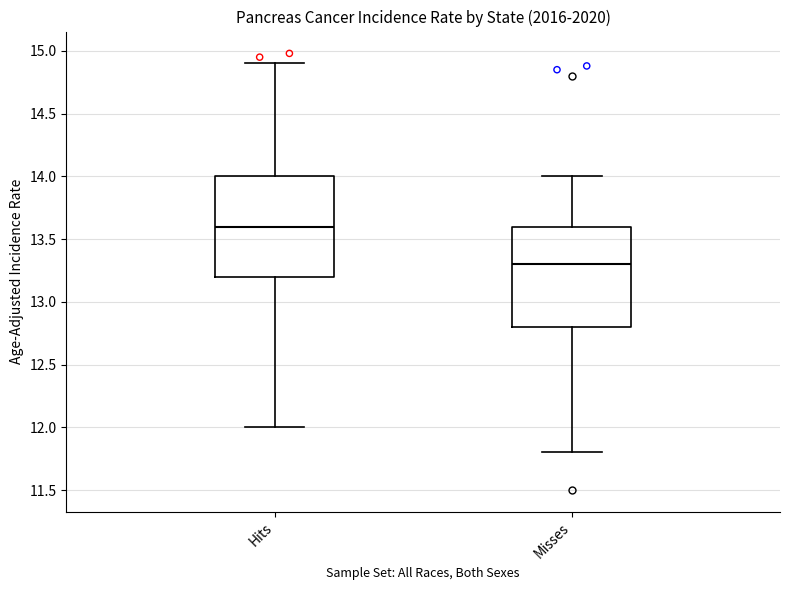

Where does the median line of the box for Misses sit on the y-axis? The values are not printed on the chart, so give them approximately, as read against the axis.

13.3